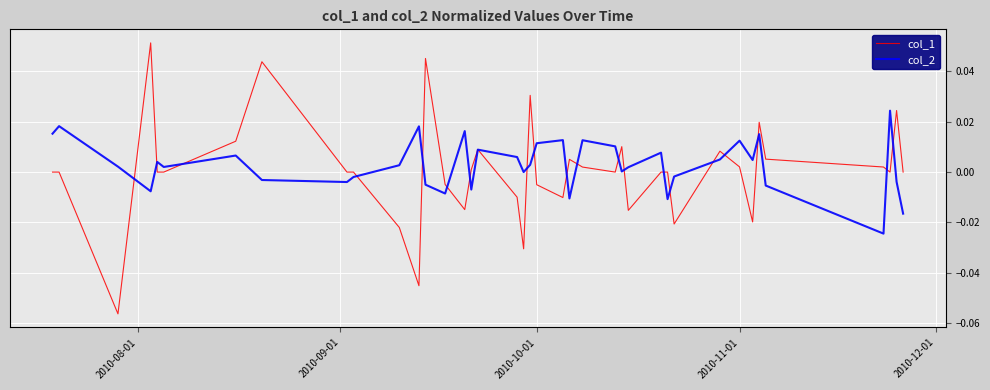

List the series in order of their peak value, highest first.

col_1, col_2